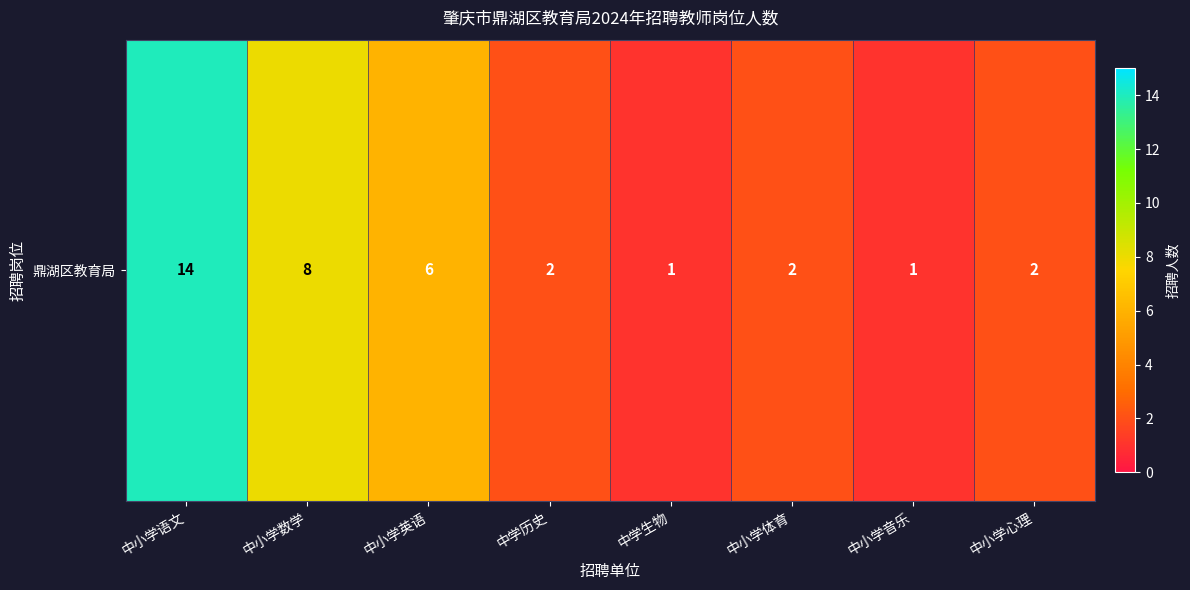

Approximately how many times larger is the value at 中小学音乐 compared to 中学生物?

1.0